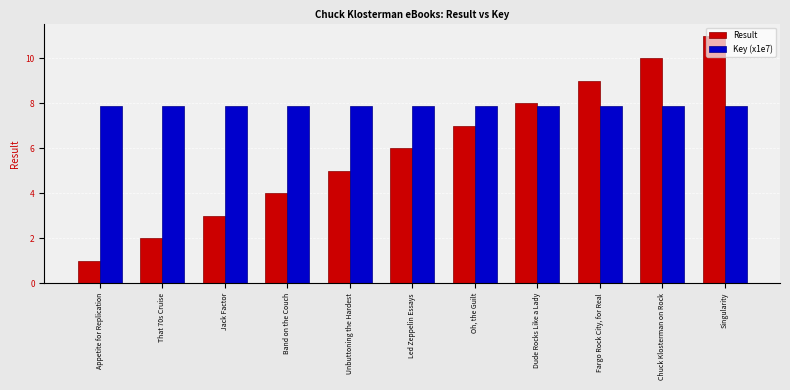

How many bars are there in total?

22